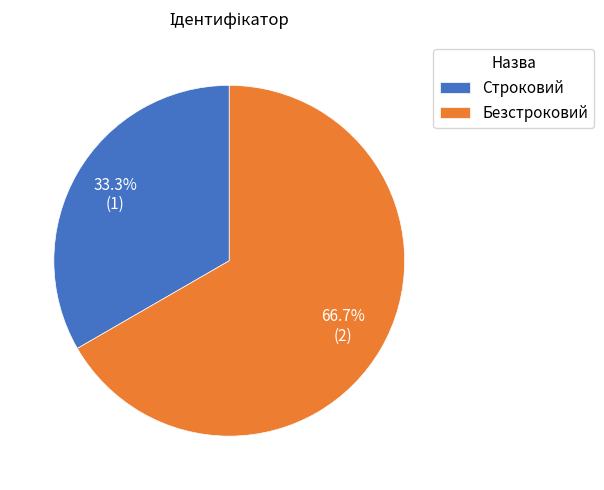

Is there any slice that represents more than half of the pie?

Yes